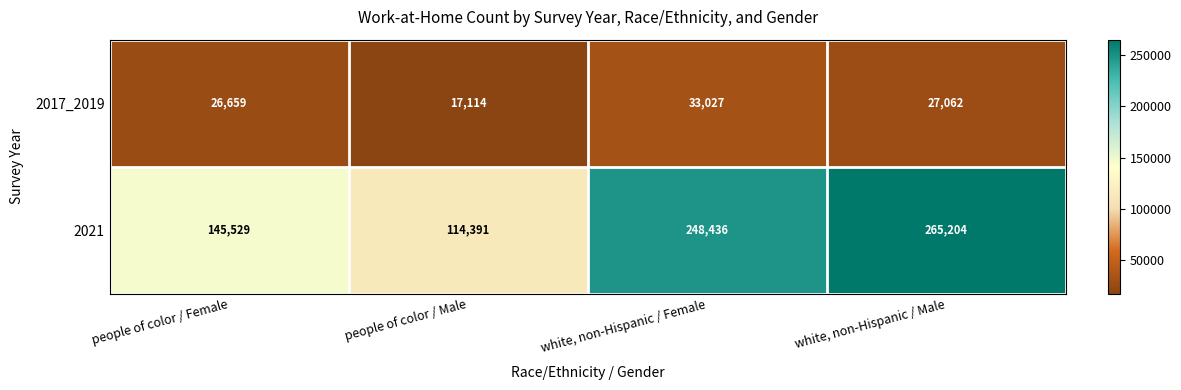

What is the average value of the 2021 series?

193390